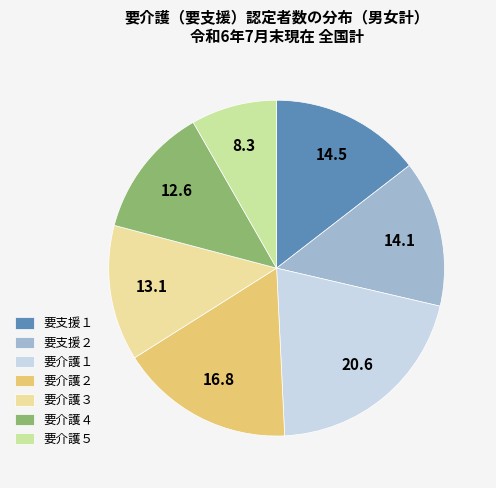

Which slice is the smallest?

要介護５